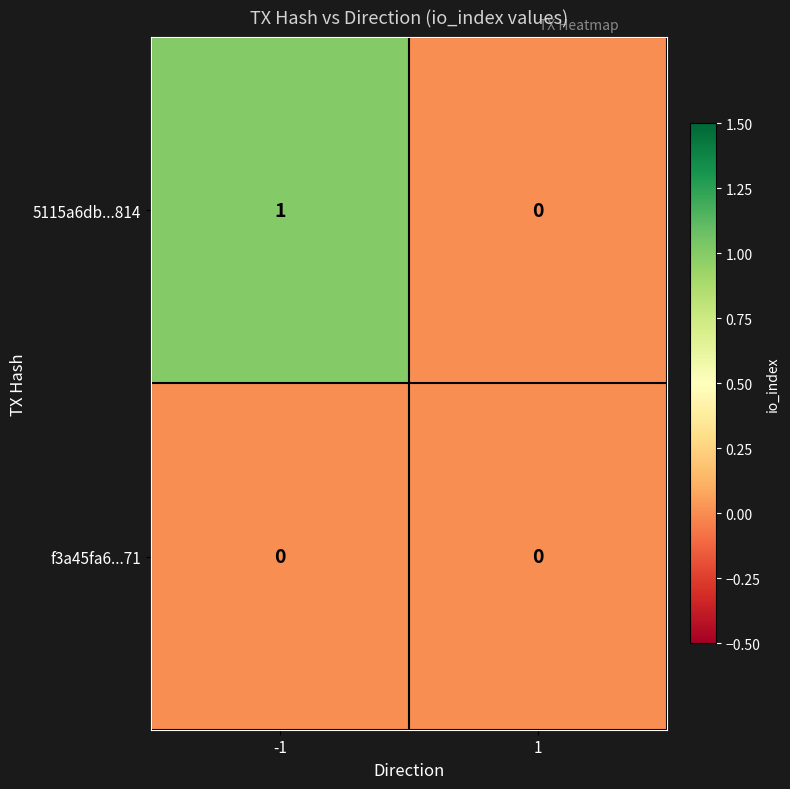

Is the value of f3a45fa6...71 at 1 greater than the value of 5115a6db...814 at -1?

No